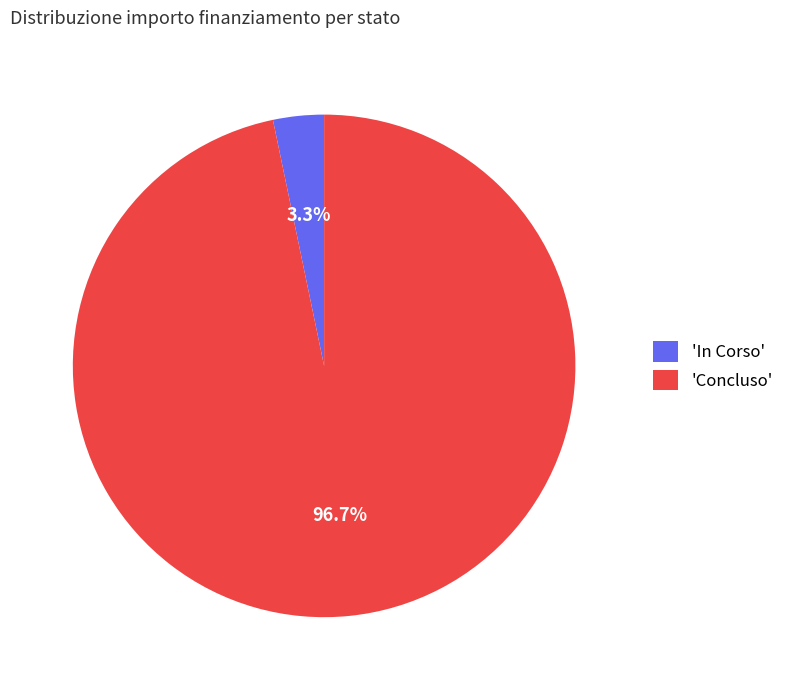

Which slice is the smallest?

'In Corso'